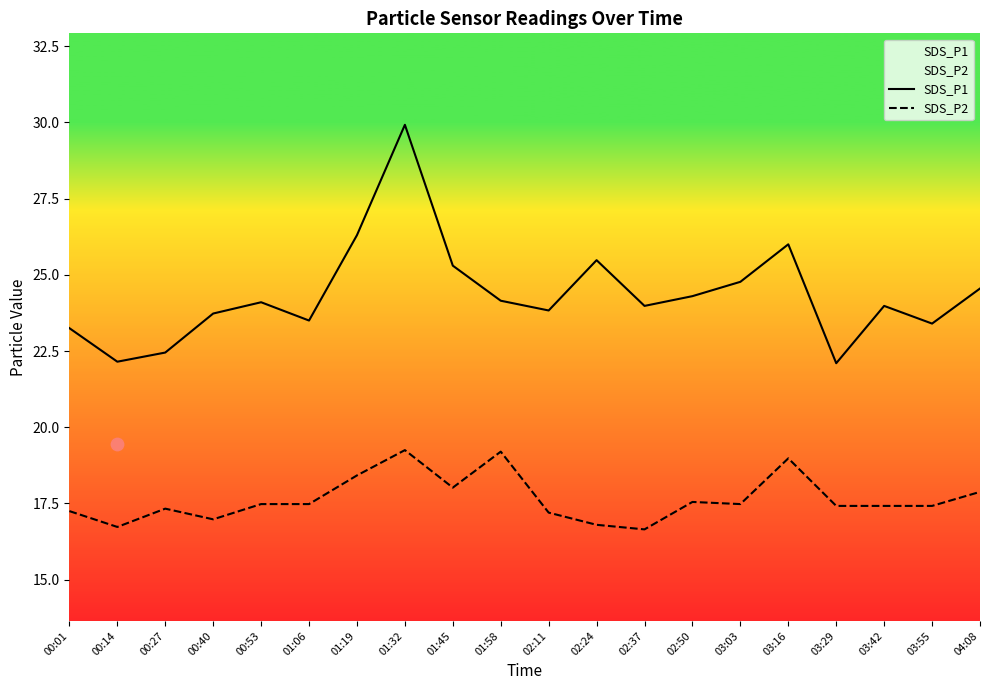

What are all the series names shown in the legend?

SDS_P1, SDS_P2